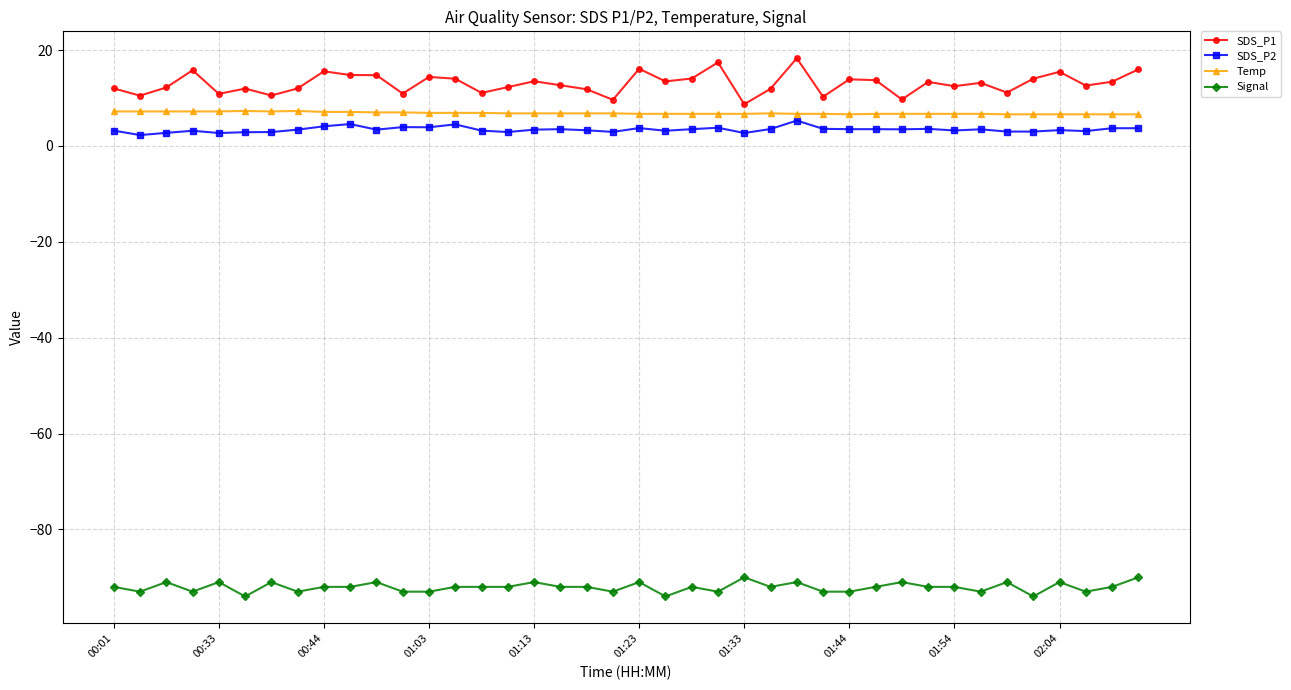

True or false: SDS_P1 and Signal intersect in this chart.

False